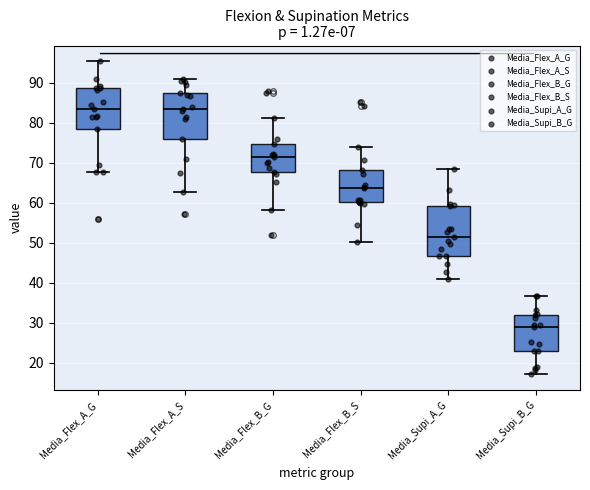

Where does the lower whisker of the box for Media_Supi_B_G end on the y-axis? The values are not printed on the chart, so give them approximately, as read against the axis.

17